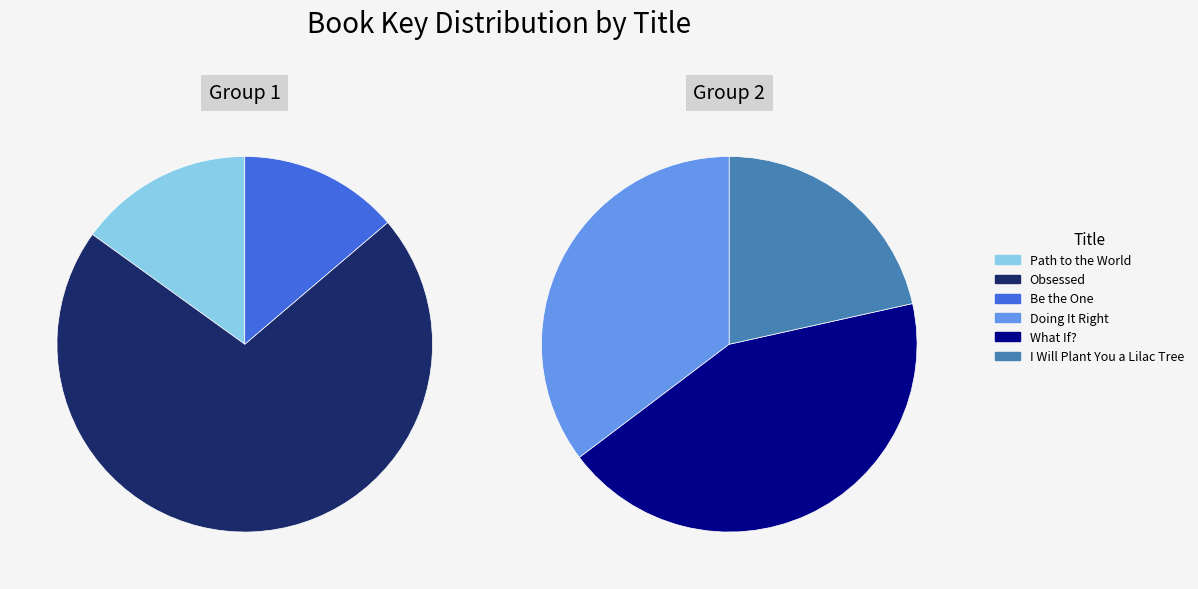

To the nearest percent, what portion does Path to the World represent?

15%